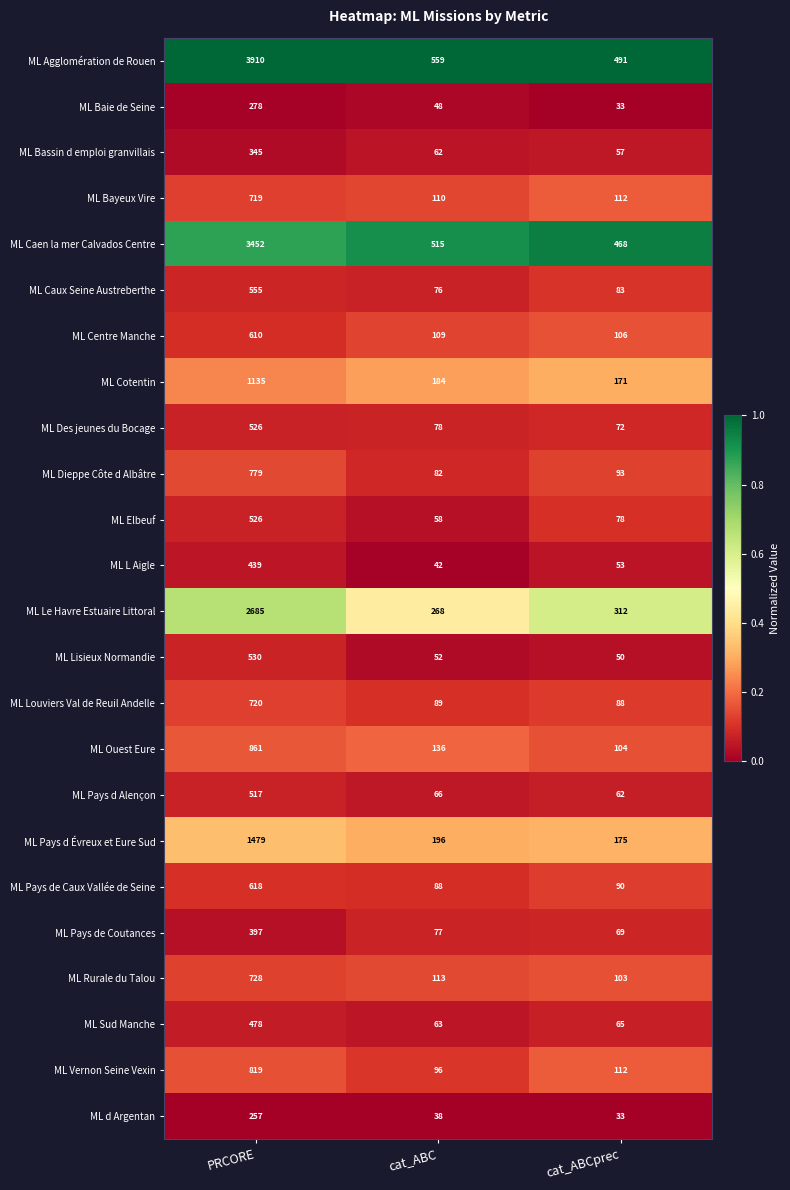

The value of ML Sud Manche at cat_ABC is 63. True or false?

True